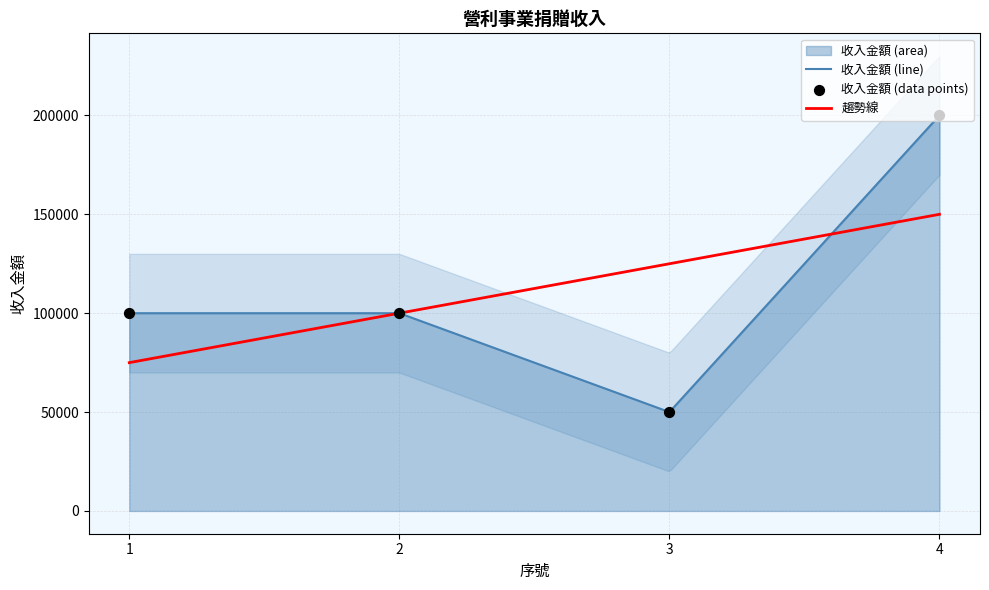

Approximately how many times larger is the value at 4 compared to 2?

2.0